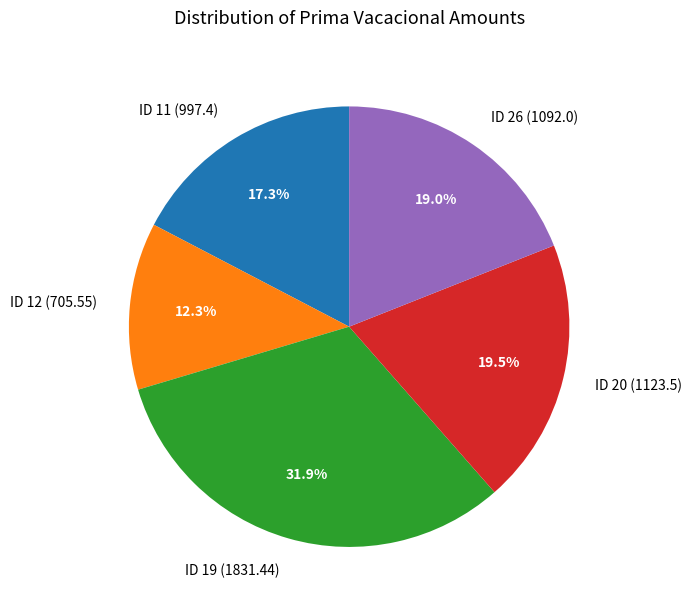

What portion of the pie excludes ID 20 (1123.5)?

80.5%